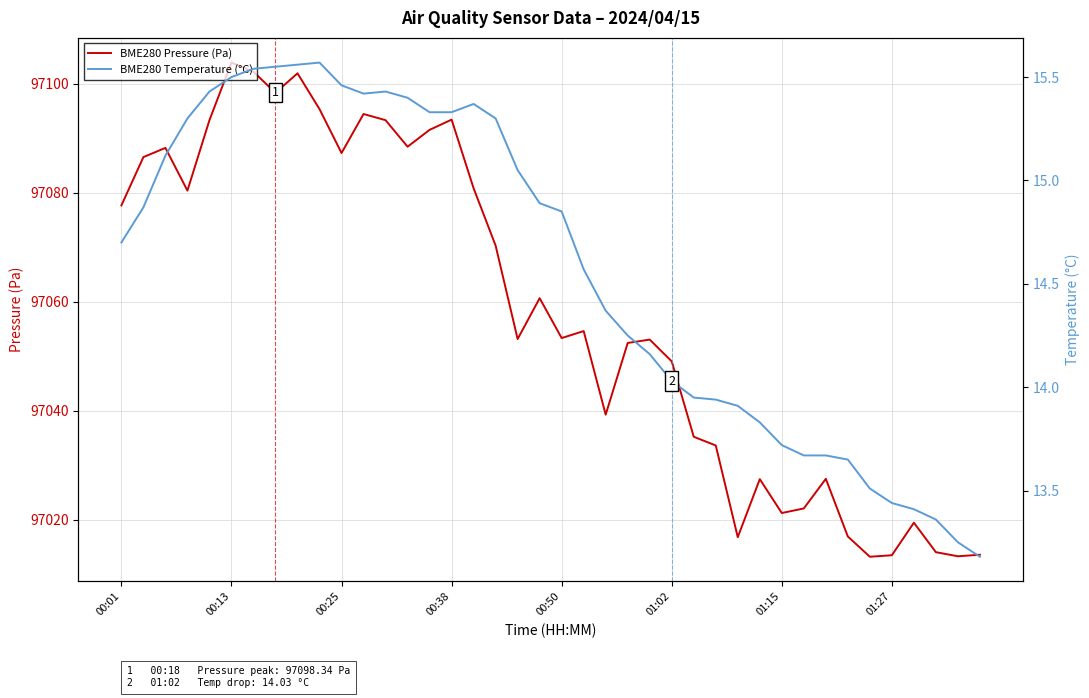

In BME280 Temperature (°C), how many points are higher than both neighbors (excluding endpoints)?

3